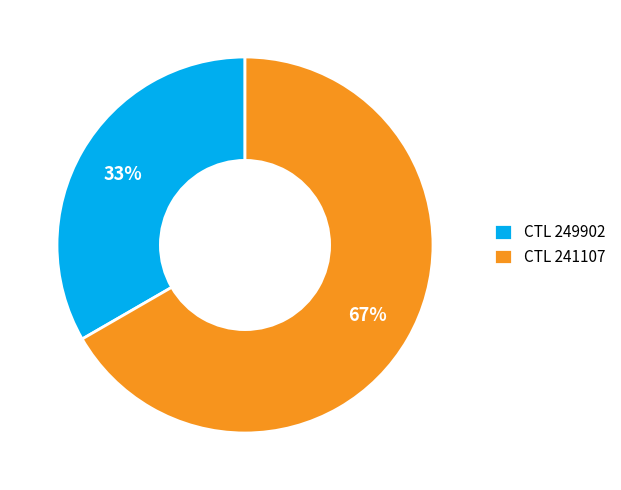

To the nearest percent, what is the average slice percentage?

50%